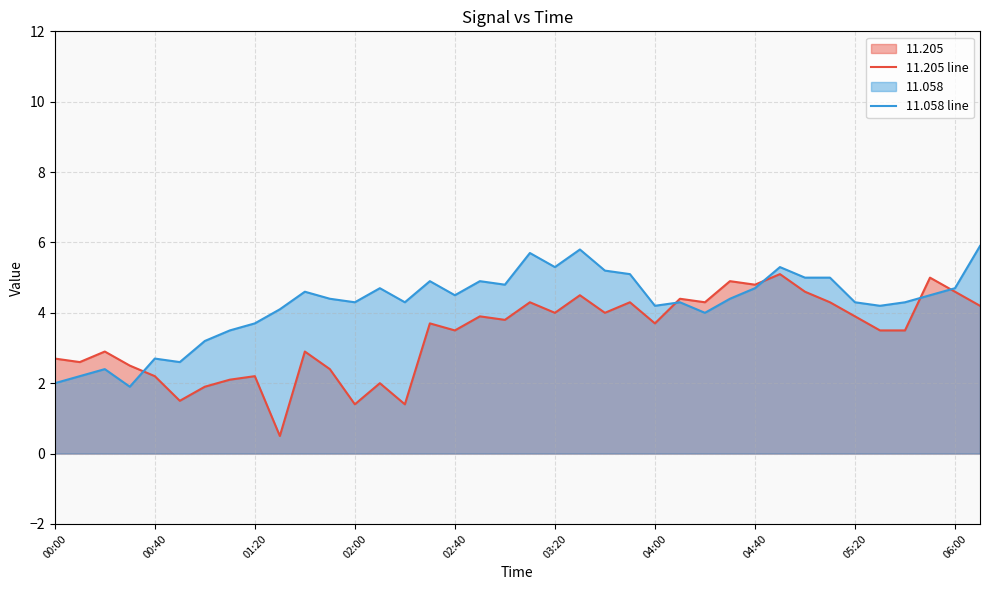

What is the greatest value displayed?

5.9